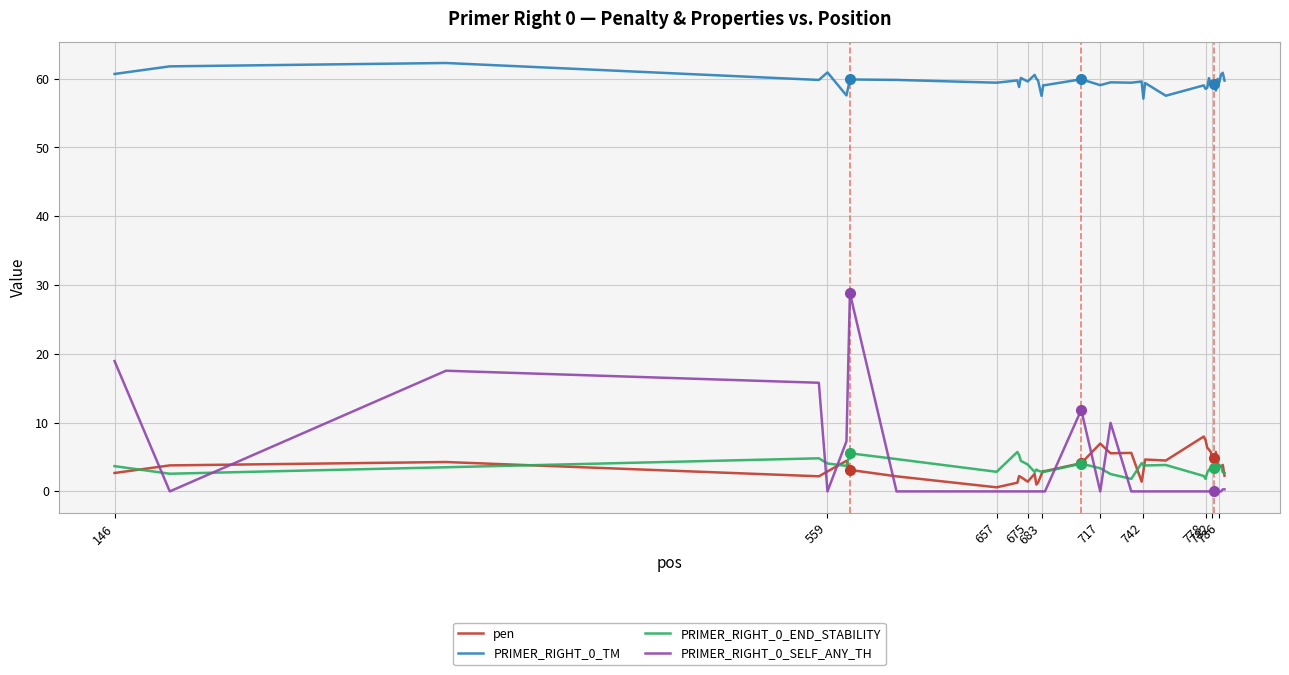

Which series ends up on top after the final intersection of PRIMER_RIGHT_0_END_STABILITY and PRIMER_RIGHT_0_SELF_ANY_TH?

PRIMER_RIGHT_0_END_STABILITY